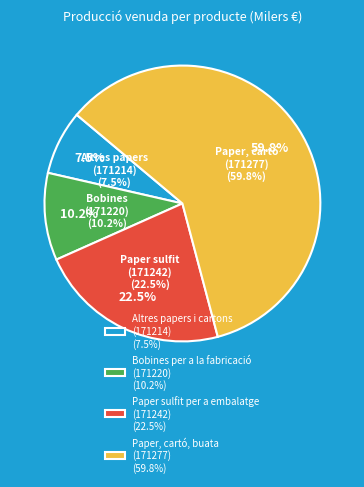

To the nearest percent, what is the combined percentage of Paper sulfit per a embalatge
(171242) and Altres papers i cartons
(171214)?

30%